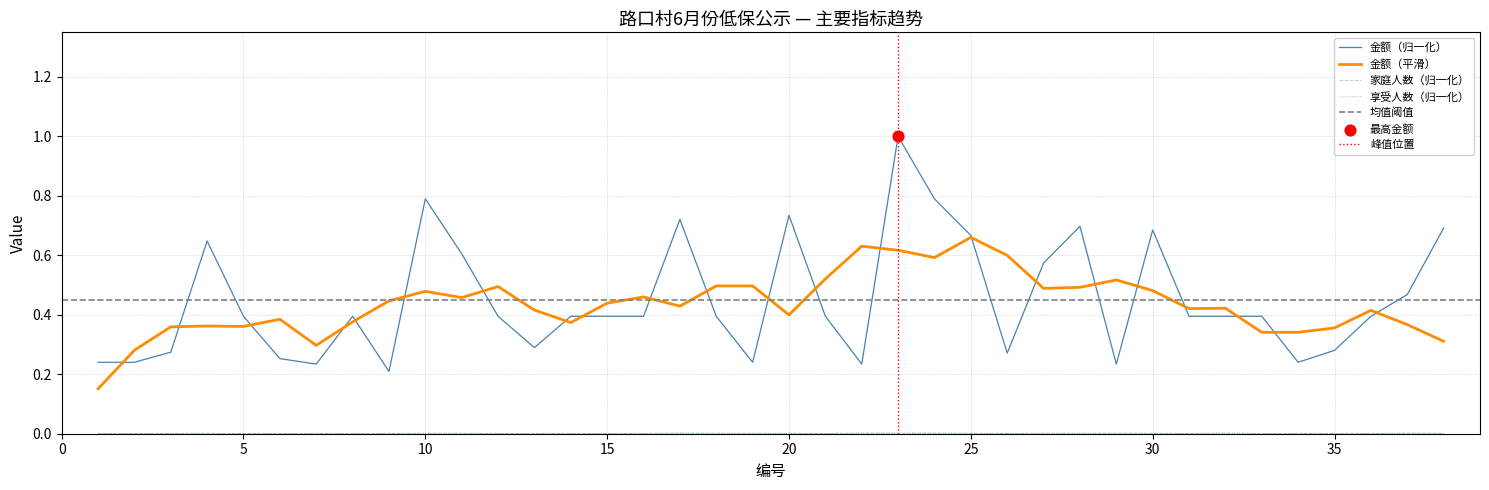

At which category is the sum across all series the highest?

23